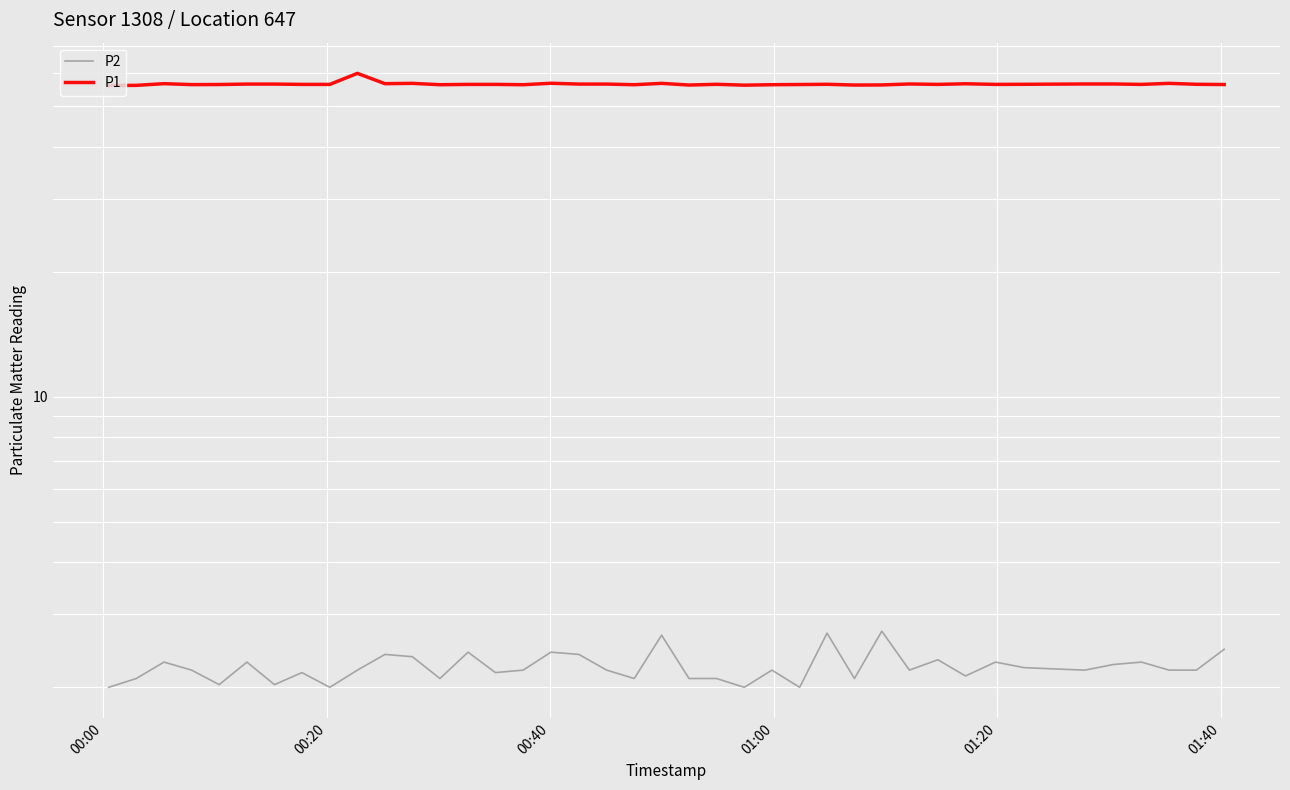

What is the average value of the P1 series?

56.6